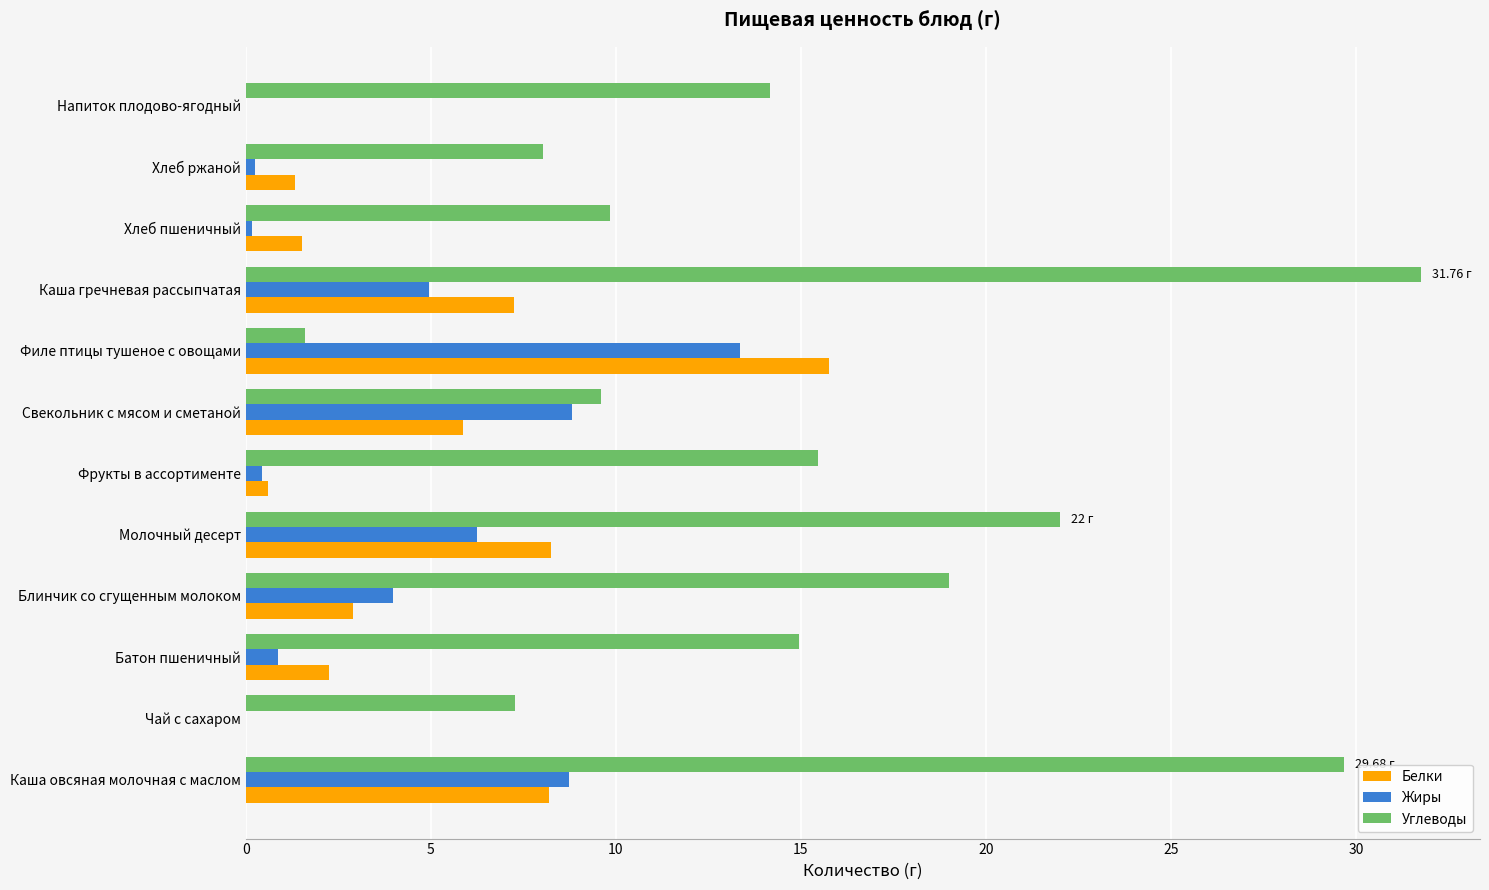

Which series has the largest total across all categories?

Углеводы